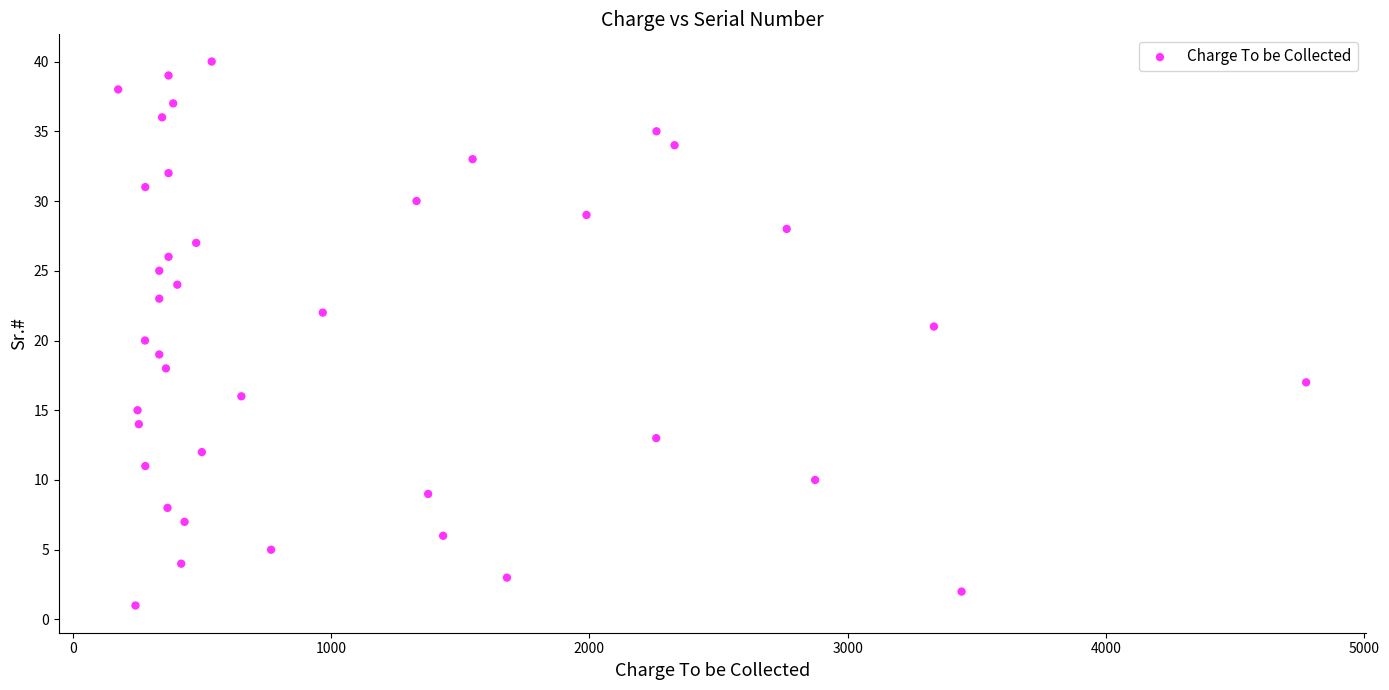

What is the range of X values (max minus min)?

4599